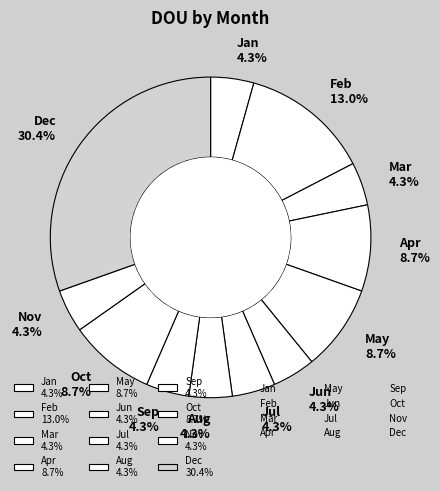

Is it true that Dec is 30% of the pie?

True